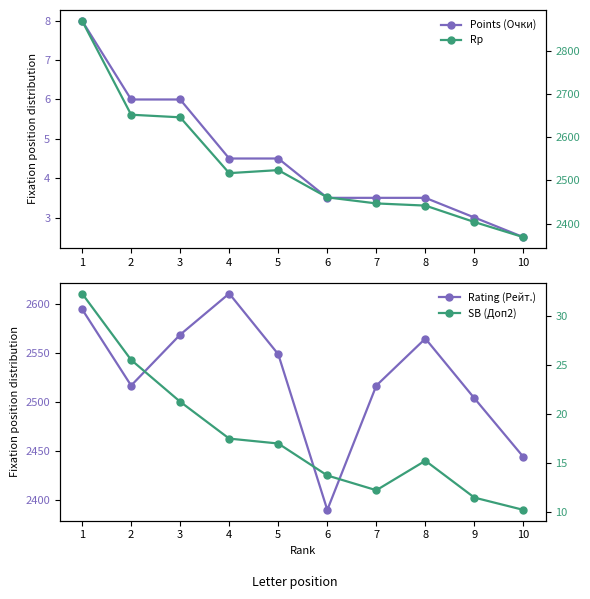

Read the SB (Доп2) value at 2.

25.5